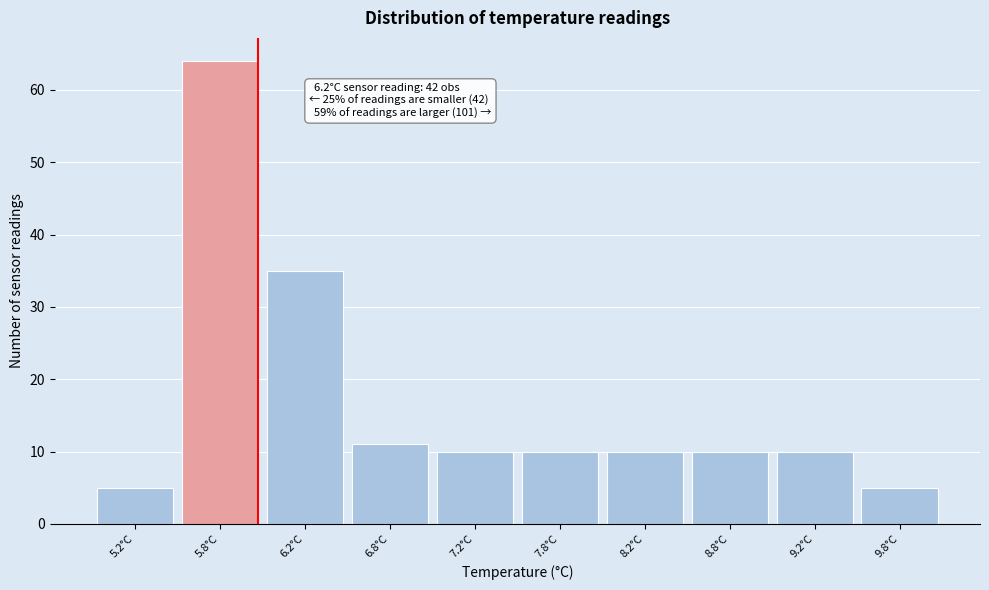

Reading right to left, extract all data points from this chart.

9.8°C=5	9.2°C=10	8.8°C=10	8.2°C=10	7.8°C=10	7.2°C=10	6.8°C=11	6.2°C=35	5.8°C=64	5.2°C=5